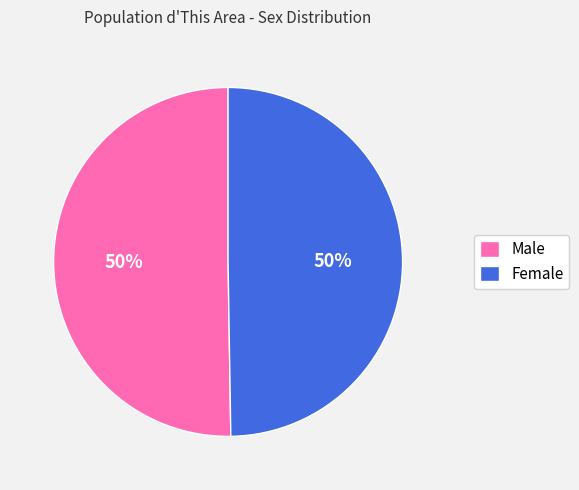

Approximately how many times larger is the value at Female compared to Male?

1.0